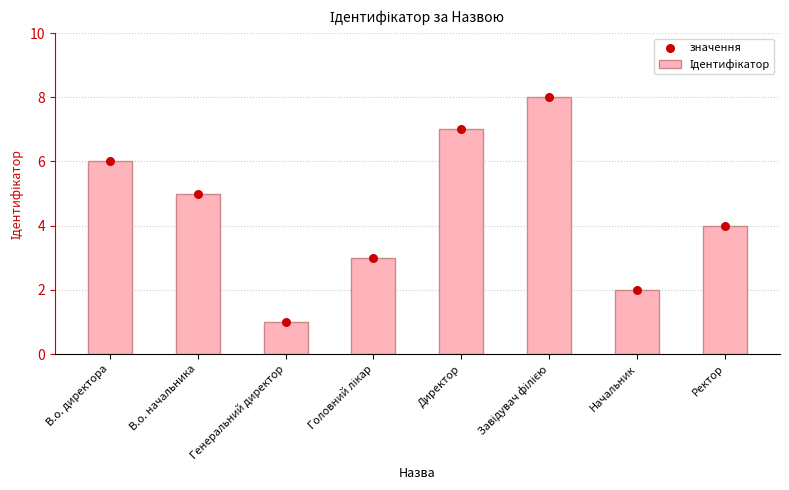

Which series has the largest total across all categories?

Ідентифікатор